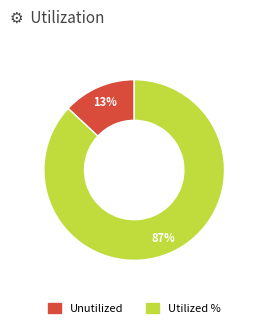

Is there a majority slice in this chart?

Yes